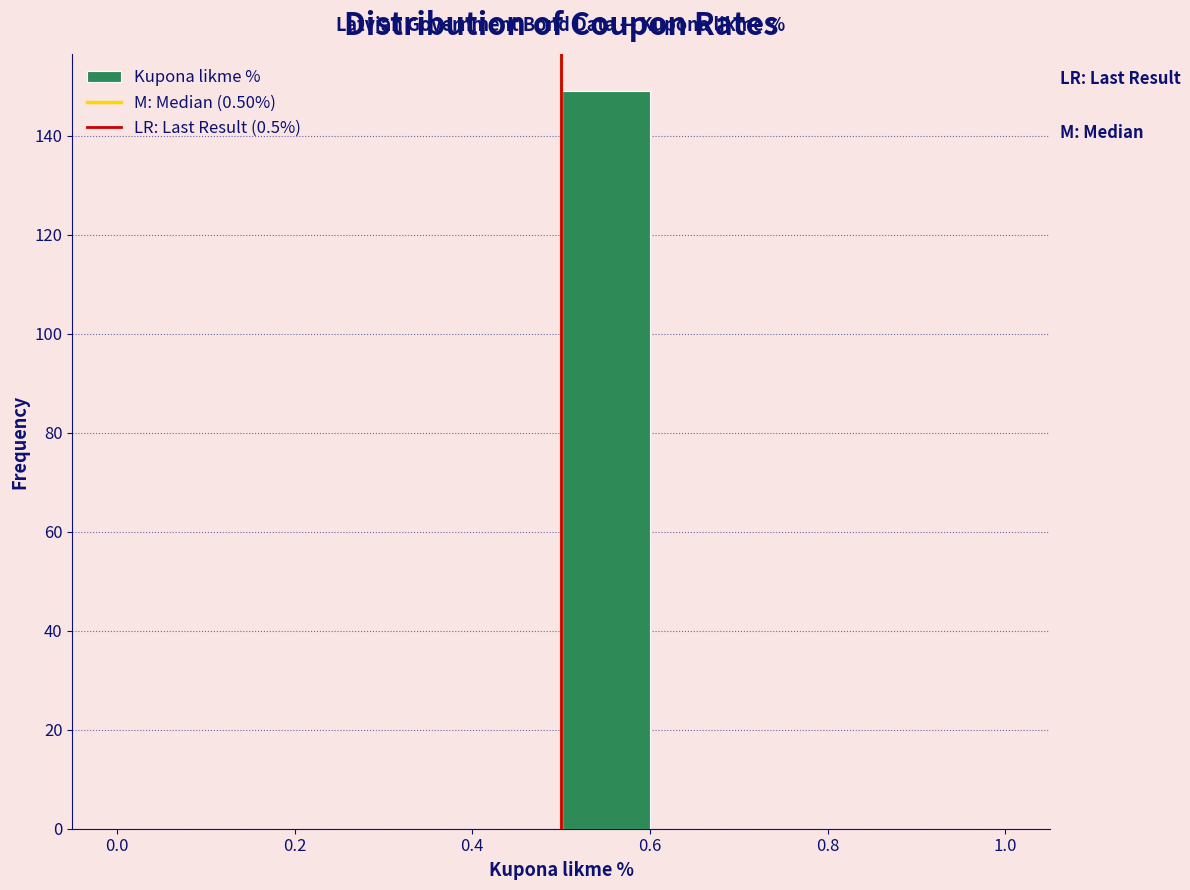

Reading left to right, list every bar in this chart as the range it spans on the x-axis followed by its height. The values are not printed on the chart, so give them approximately, as read against the axis.

0.0 to 0.1: 0
0.1 to 0.2: 0
0.2 to 0.3: 0
0.3 to 0.4: 0
0.4 to 0.5: 0
0.5 to 0.6: 150
0.6 to 0.7: 0
0.7 to 0.8: 0
0.8 to 0.9: 0
0.9 to 1.0: 0